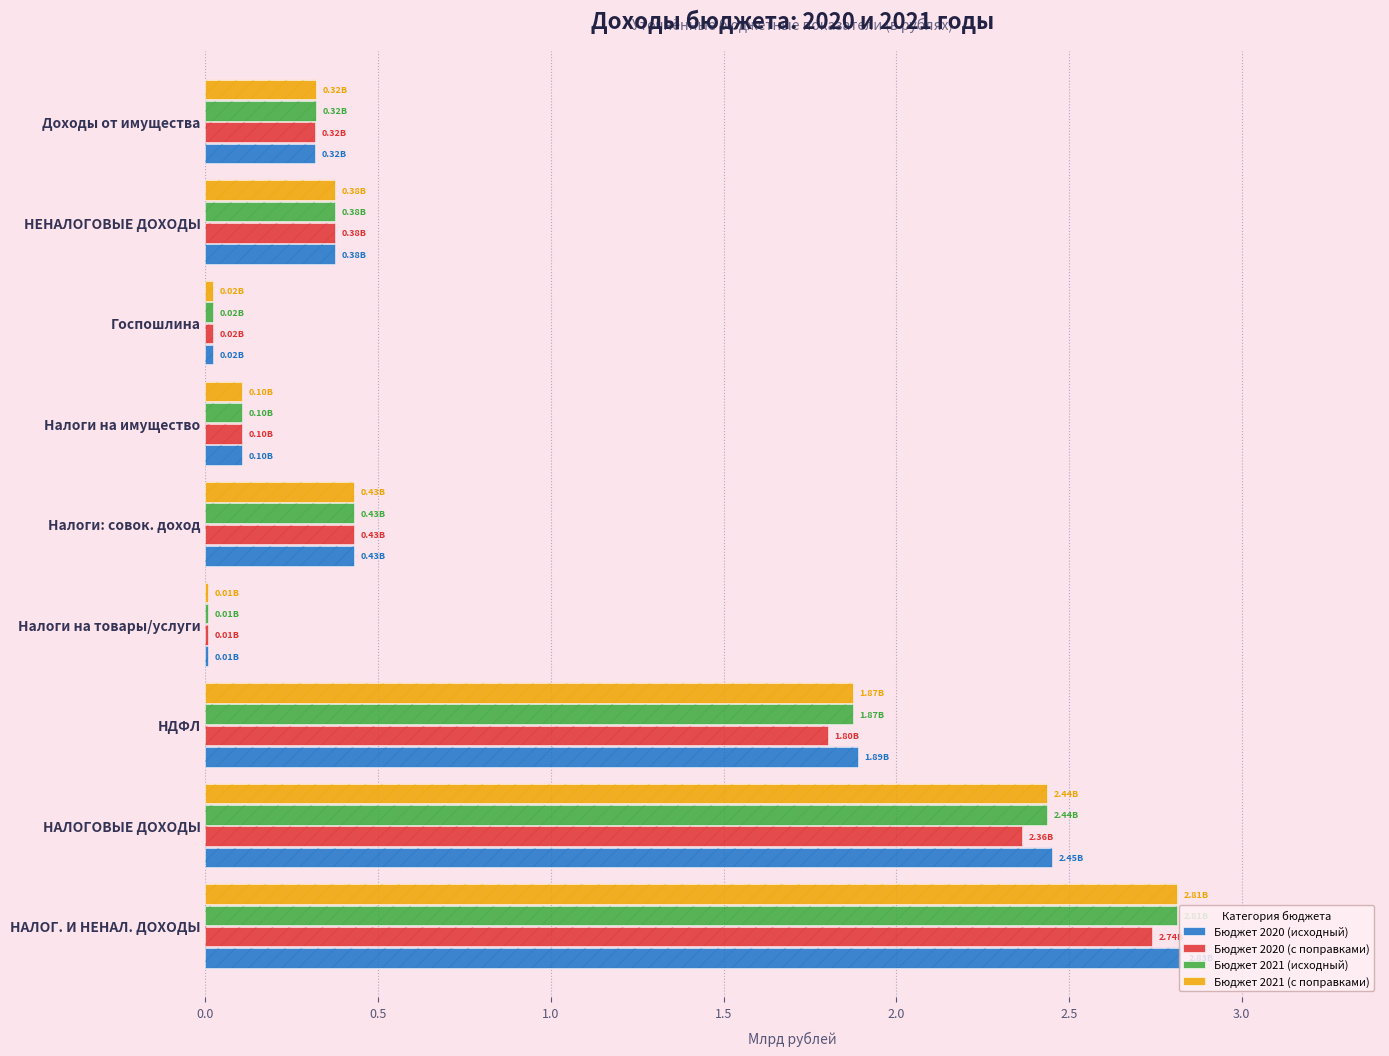

What is the label of the 4th bar from the right?

Налоги на имущество